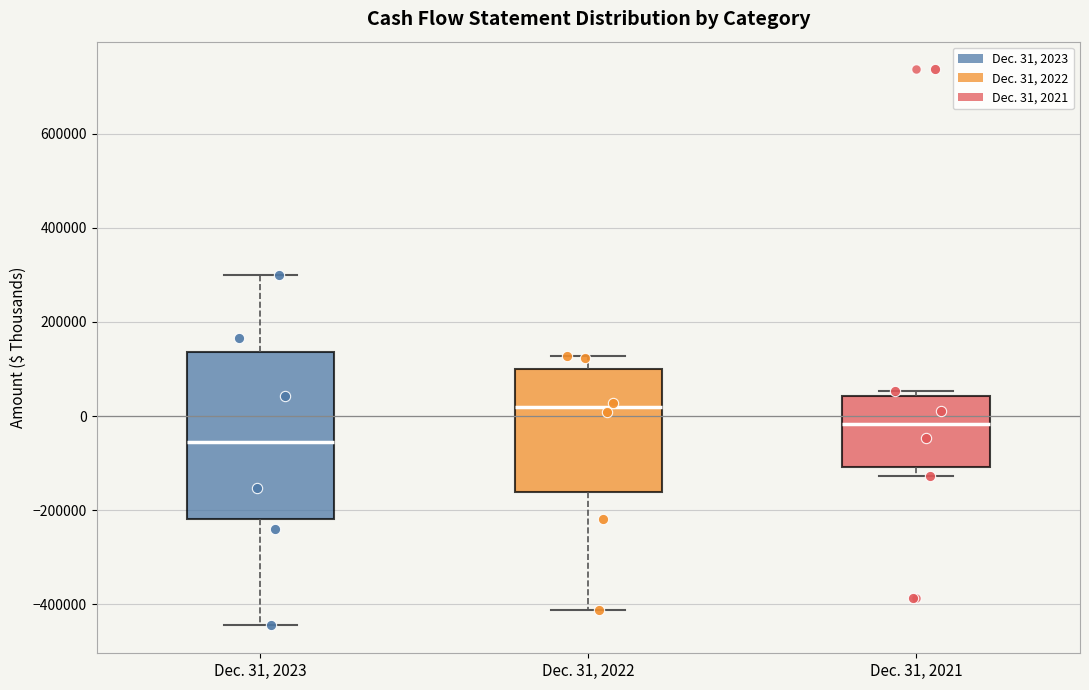

Reading left to right, read every box against the y-axis: the position of its median line, the range the box covers, and the ends of its whiskers. The values are not printed on the chart, so give them approximately, as read against the axis.

Dec. 31, 2023: median -60000, box -220000 to 140000, whiskers -440000 to 300000
Dec. 31, 2022: median 20000, box -160000 to 100000, whiskers -420000 to 120000
Dec. 31, 2021: median -20000, box -100000 to 40000, whiskers -120000 to 60000